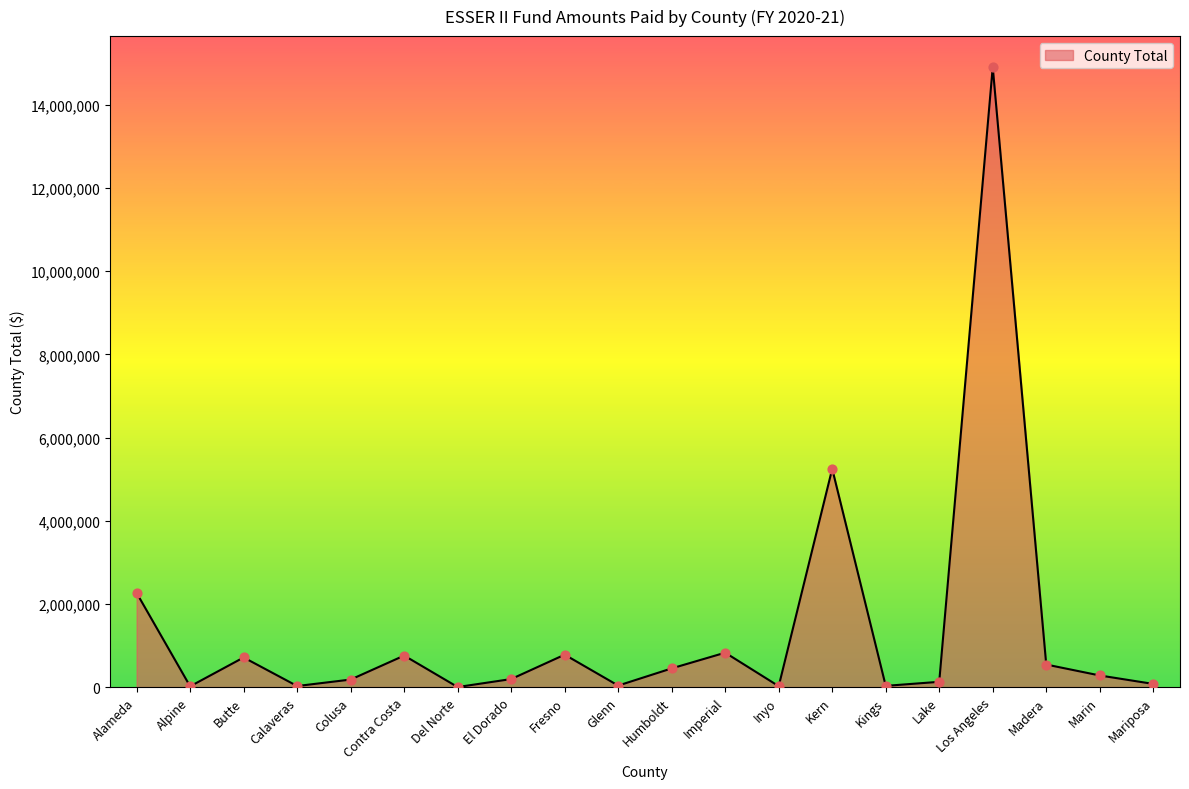

Approximately how many times larger is the value at Butte compared to Colusa?

4.0